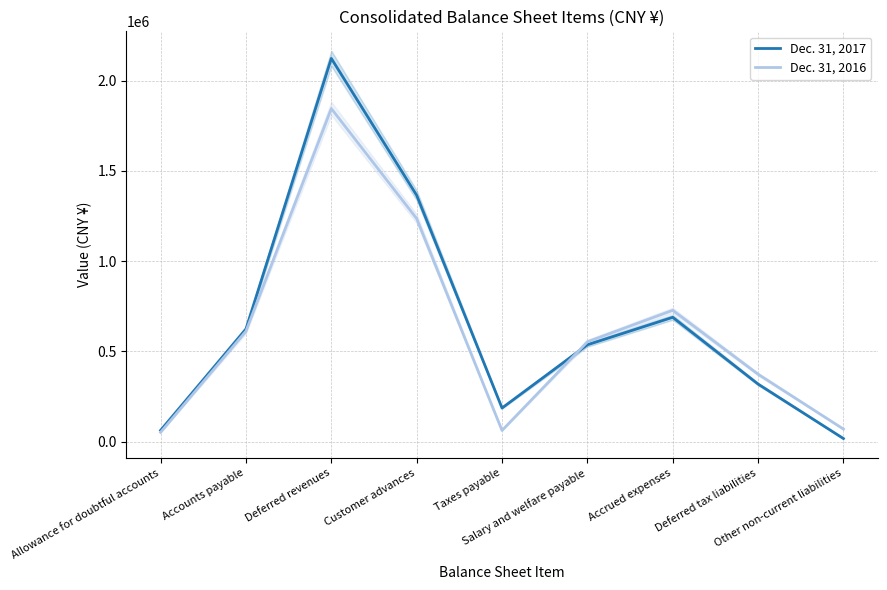

Rank the series at Taxes payable from highest to lowest value.

Dec. 31, 2017, Dec. 31, 2016